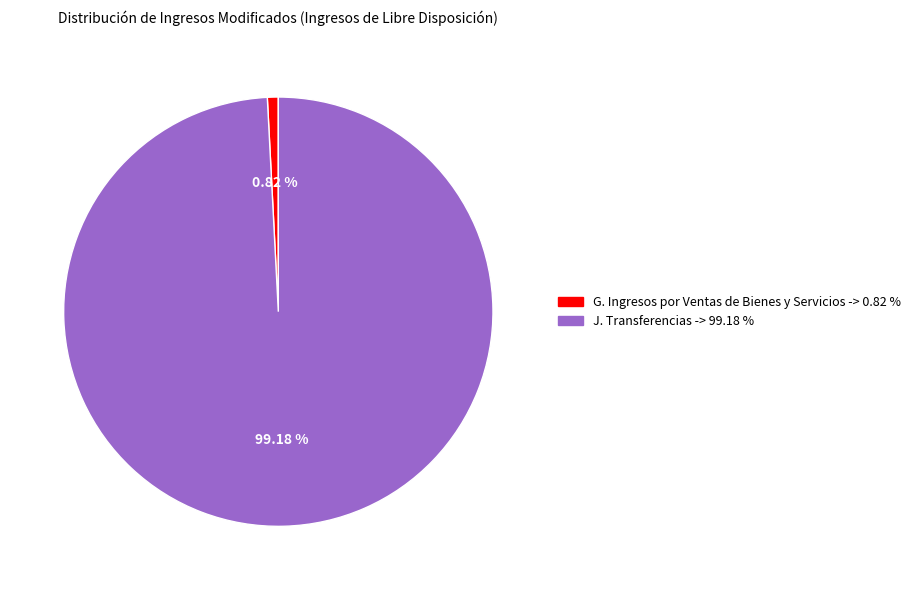

What percentage is the G. Ingresos por Ventas de Bienes y Servicios slice, to the nearest percent?

1%